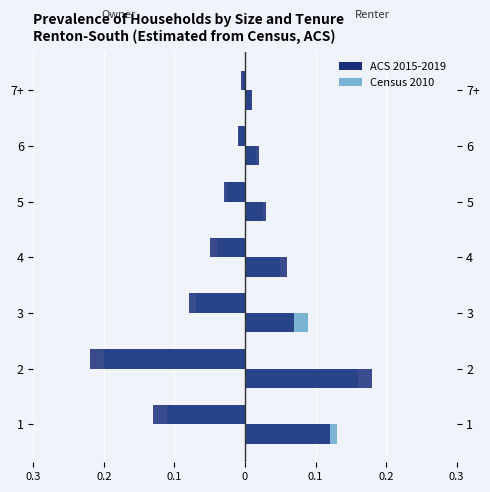

Between 2 and 6, which is larger?

6